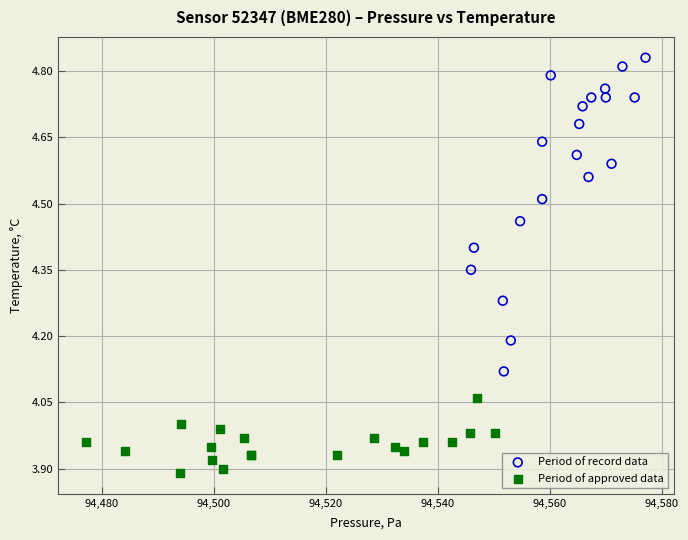

Which series has the largest Y range (max minus min)?

Period of record data